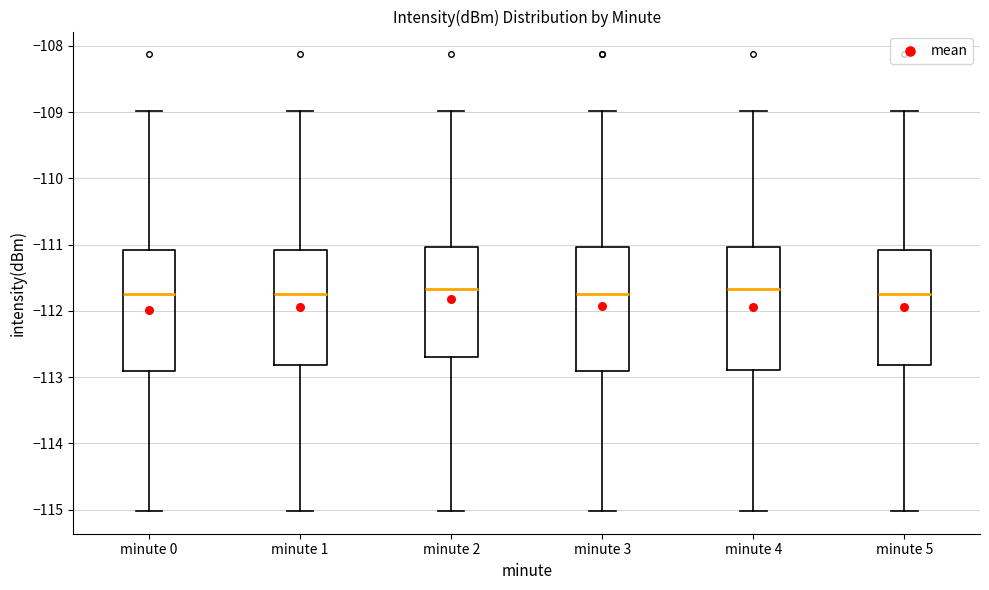

Where does the median line of the box for minute 2 sit on the y-axis? The values are not printed on the chart, so give them approximately, as read against the axis.

-111.7